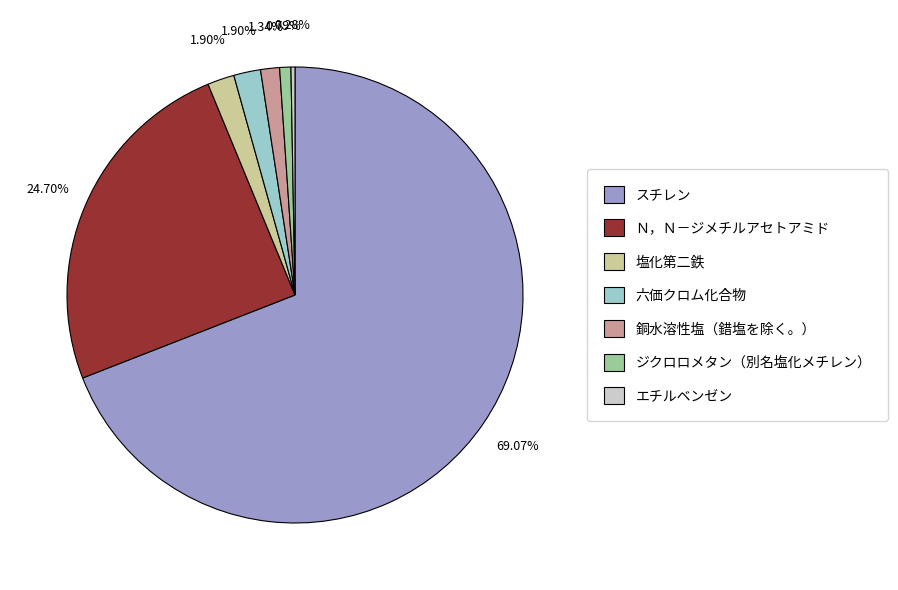

Count the number of slices in the pie.

7